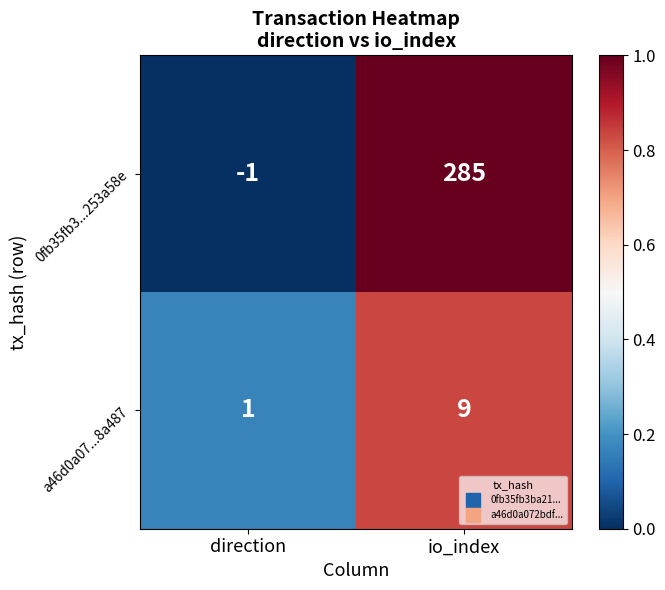

At which category is the sum across all series the highest?

io_index